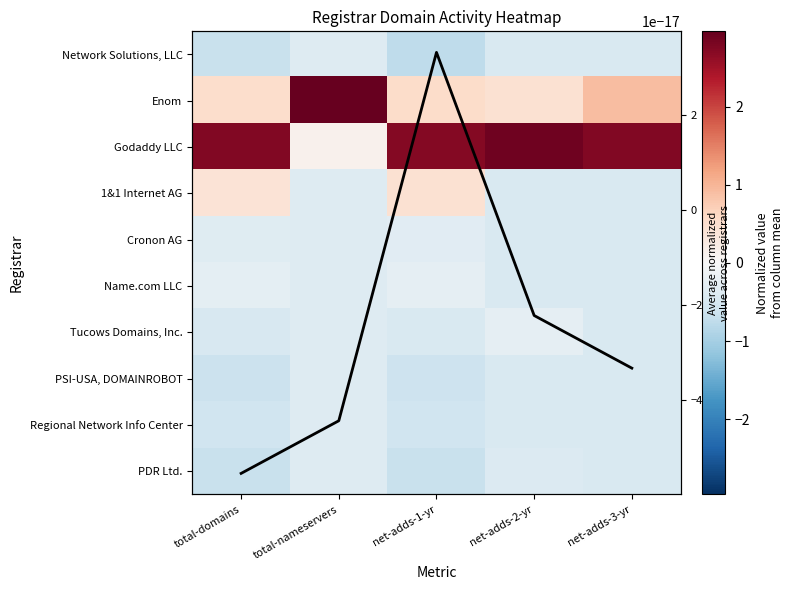

True or false: PSI-USA, DOMAINROBOT has a value of -0.6 at total-domains.

True